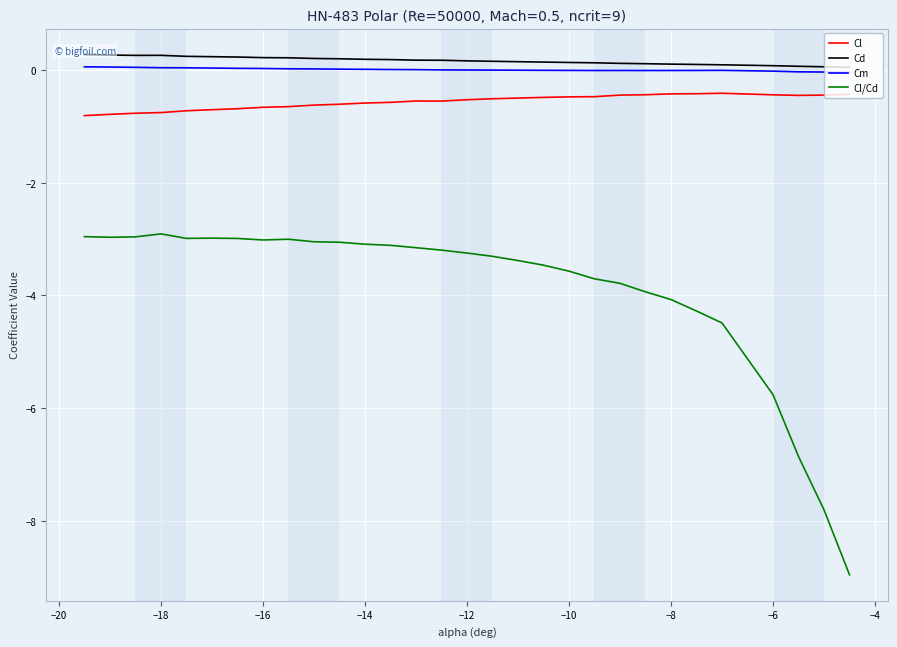

True or false: Cl and Cl/Cd intersect in this chart.

False